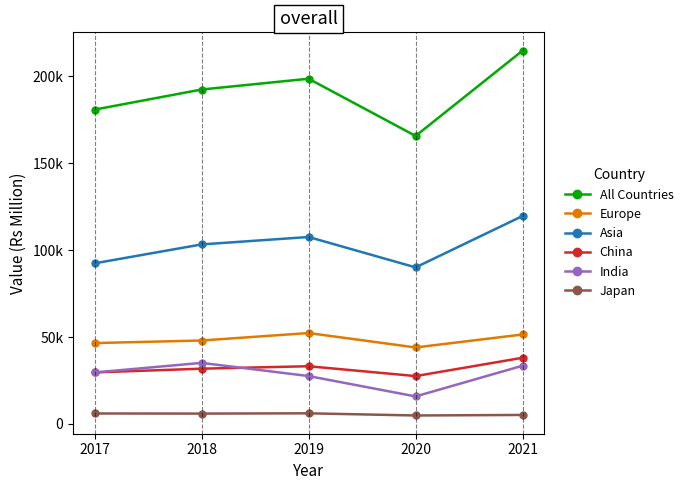

Does the chart display data point markers on the line(s)?

Yes